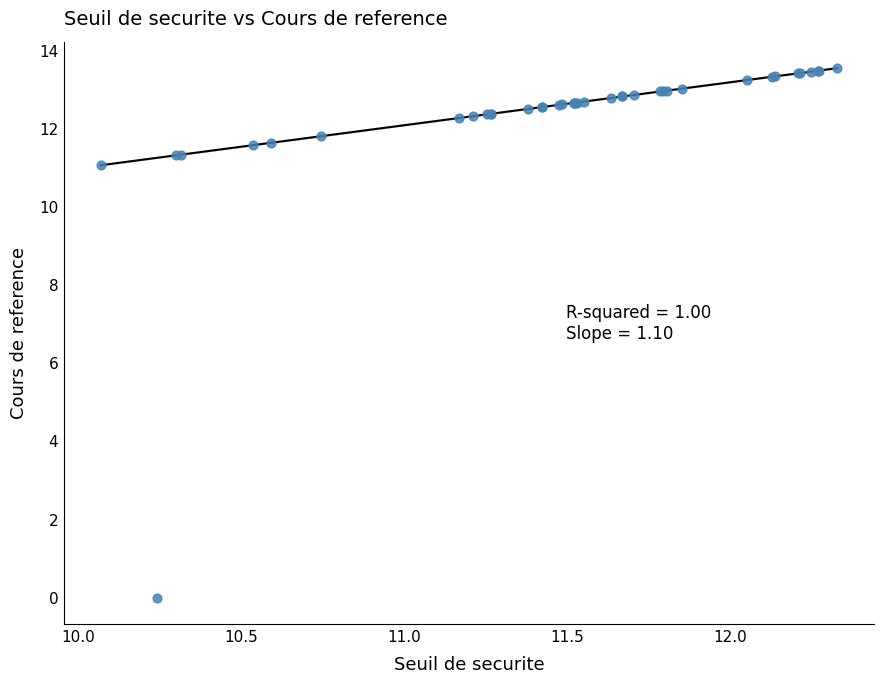

What Y value in the scatter plot is closest to 6?

11.1